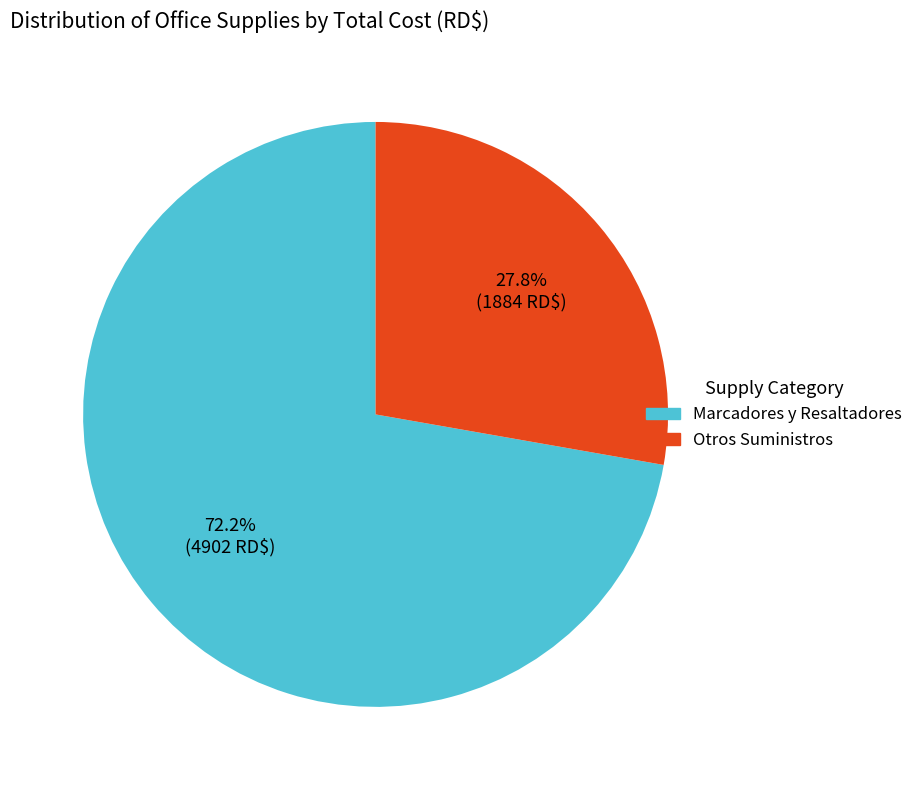

Does any single category account for the majority?

Yes